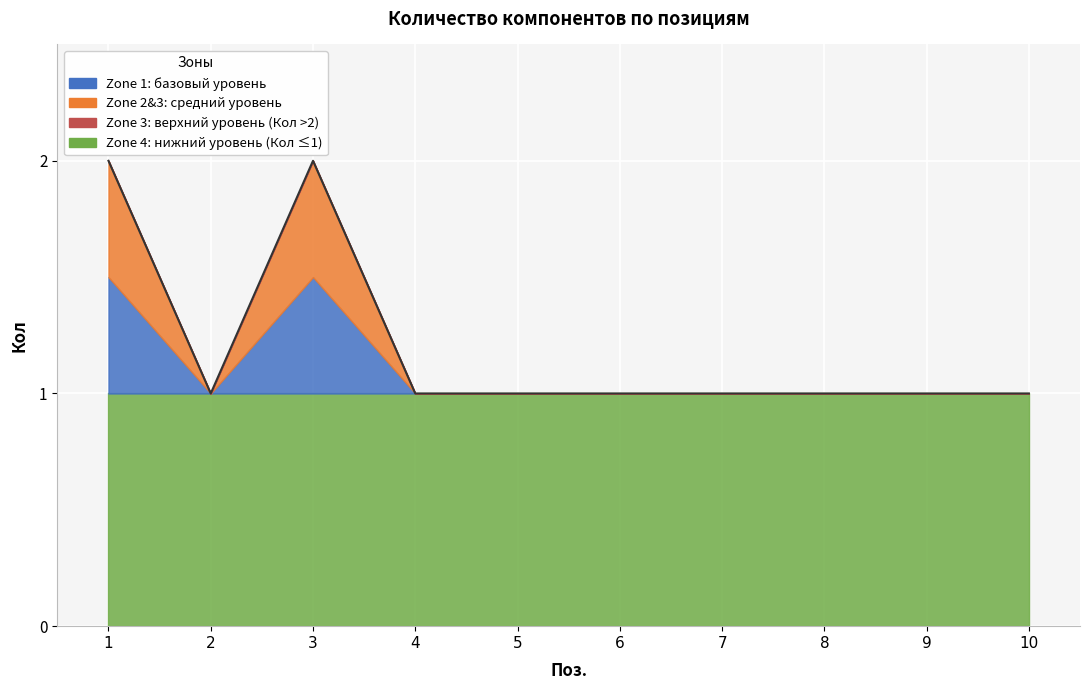

At which category does the chart reach its peak across all series?

1